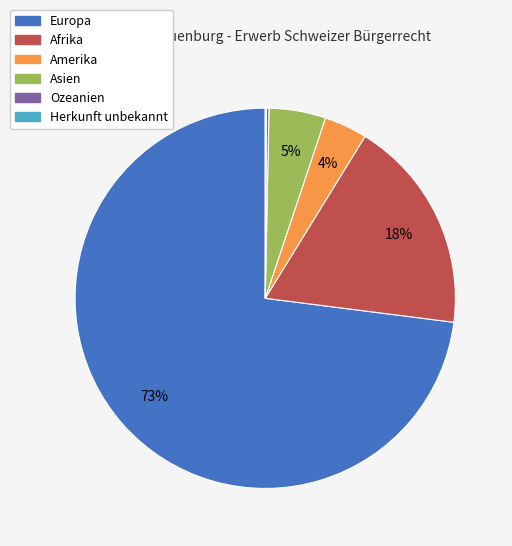

Is it true that Afrika is 29% of the pie?

False